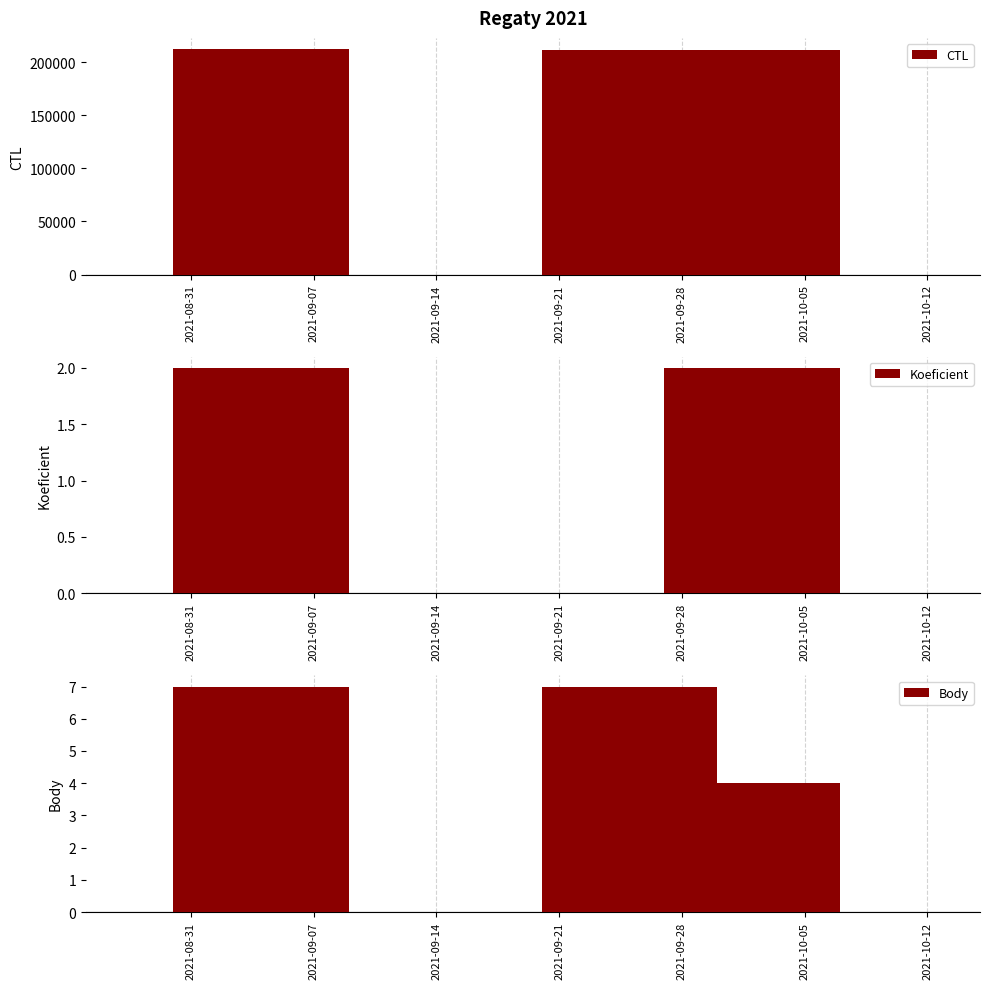

What is the sum of the CTL values at 2021-09-28 and 2021-09-07?

423955